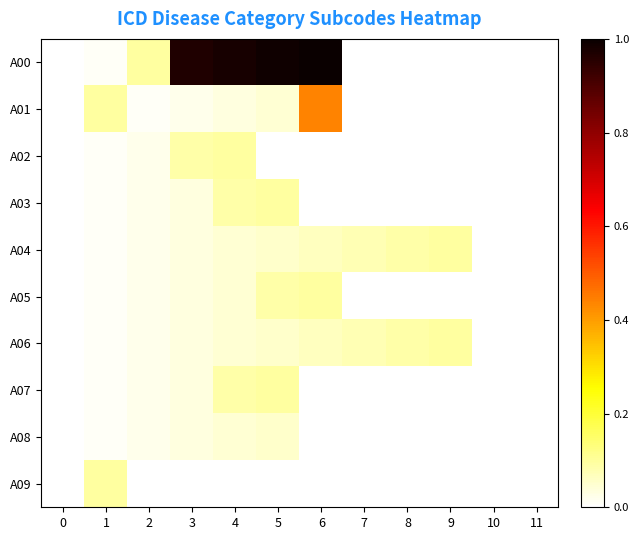

Reading left to right, extract all data points from this chart.

A00: 0=0.0	1=0.0	2=0.1	3=1.0	4=1.0	5=1.0	6=1.0	7=0.0	8=0.0	9=0.0	10=0.0	11=0.0
A01: 0=0.0	1=0.1	2=0.0	3=0.0	4=0.0	5=0.0	6=0.4	7=0.0	8=0.0	9=0.0	10=0.0	11=0.0
A02: 0=0.0	1=0.0	2=0.0	3=0.1	4=0.1	5=0.0	6=0.0	7=0.0	8=0.0	9=0.0	10=0.0	11=0.0
A03: 0=0.0	1=0.0	2=0.0	3=0.0	4=0.1	5=0.1	6=0.0	7=0.0	8=0.0	9=0.0	10=0.0	11=0.0
A04: 0=0.0	1=0.0	2=0.0	3=0.0	4=0.0	5=0.1	6=0.1	7=0.1	8=0.1	9=0.1	10=0.0	11=0.0
A05: 0=0.0	1=0.0	2=0.0	3=0.0	4=0.0	5=0.1	6=0.1	7=0.0	8=0.0	9=0.0	10=0.0	11=0.0
A06: 0=0.0	1=0.0	2=0.0	3=0.0	4=0.0	5=0.1	6=0.1	7=0.1	8=0.1	9=0.1	10=0.0	11=0.0
A07: 0=0.0	1=0.0	2=0.0	3=0.0	4=0.1	5=0.1	6=0.0	7=0.0	8=0.0	9=0.0	10=0.0	11=0.0
A08: 0=0.0	1=0.0	2=0.0	3=0.0	4=0.0	5=0.1	6=0.0	7=0.0	8=0.0	9=0.0	10=0.0	11=0.0
A09: 0=0.0	1=0.1	2=0.0	3=0.0	4=0.0	5=0.0	6=0.0	7=0.0	8=0.0	9=0.0	10=0.0	11=0.0